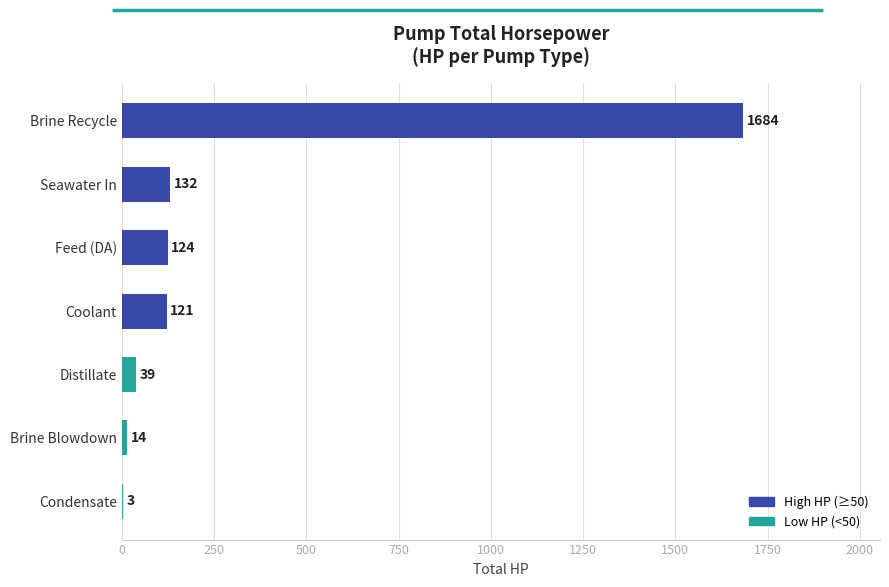

What value does the data have at Feed (DA)?

124.0